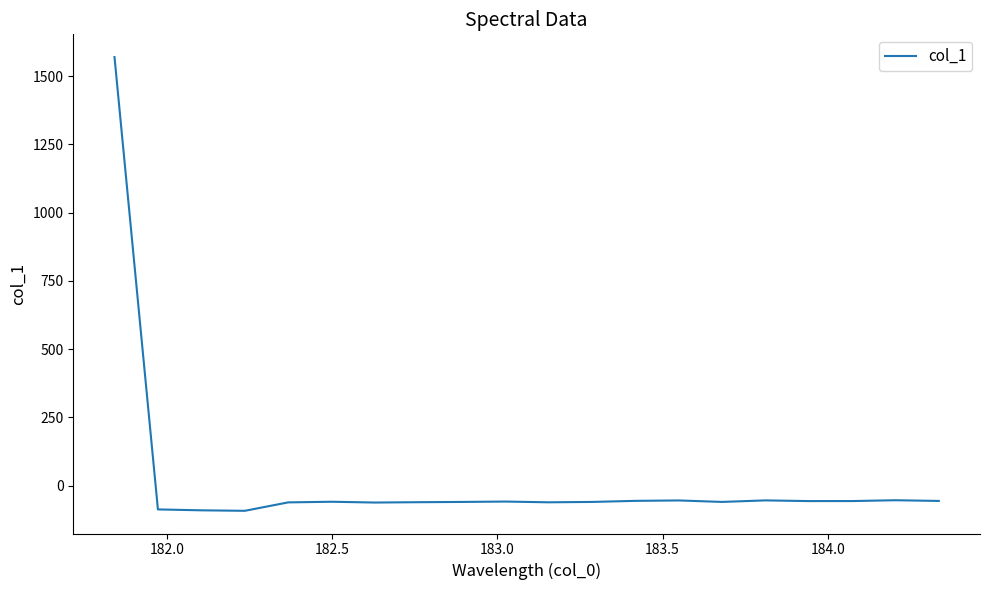

What is the maximum value shown in the chart?

1569.5